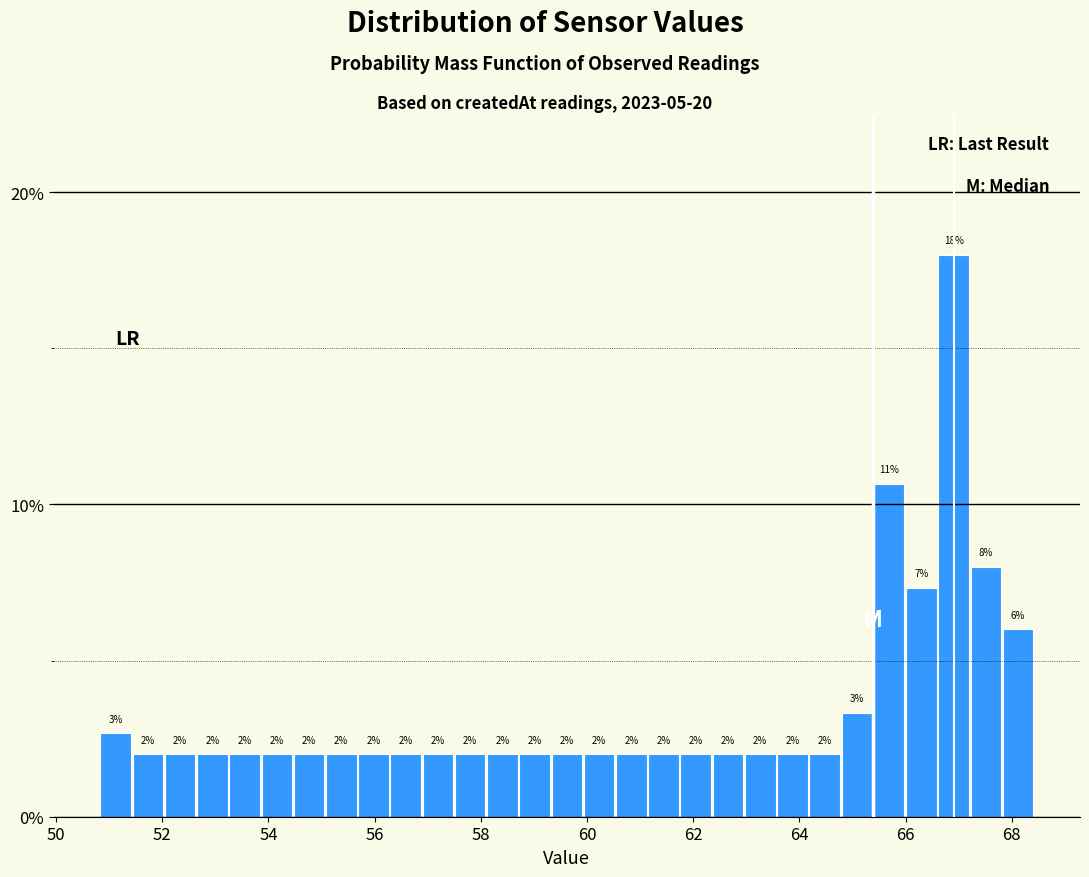

Around what value on the x-axis is the tallest bar? Give the approximate position of its centre, as read against the axis.

67.0